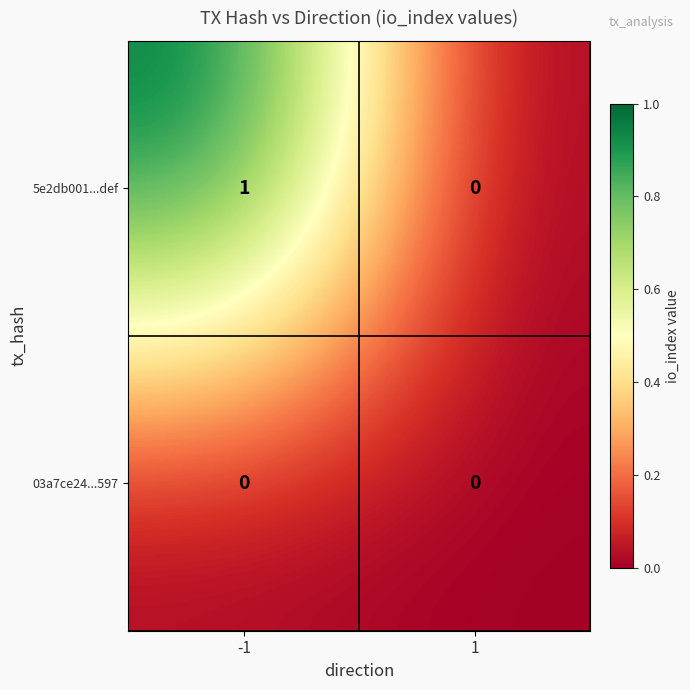

True or false: 5e2db001...def has a value of 1 at -1.

True